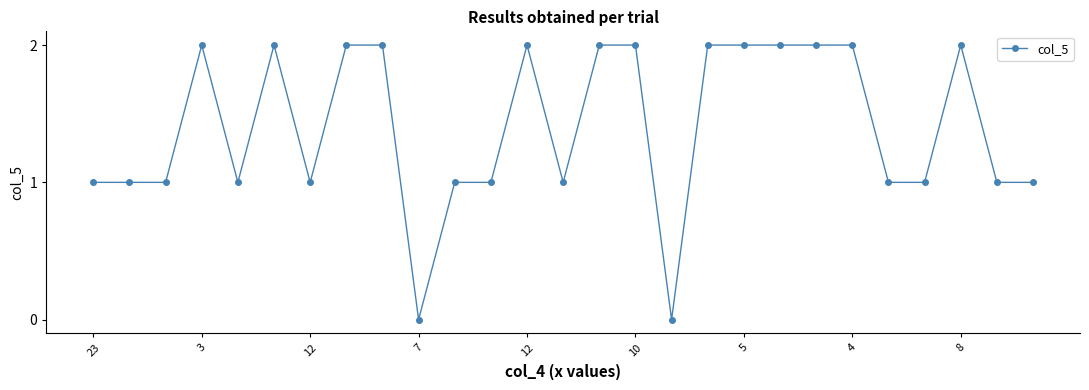

True or false: the data has more than 2 interior local peaks.

True